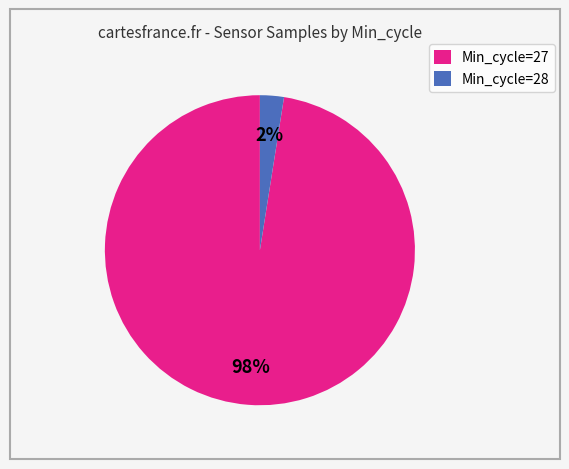

The Min_cycle=27 slice represents 89% of the pie. True or false?

False